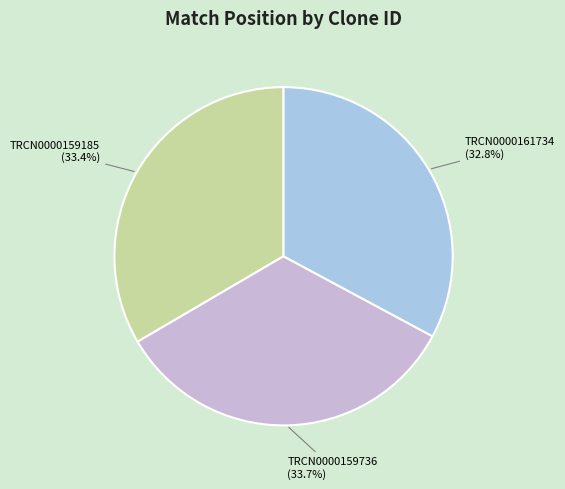

What is the smallest slice in the pie chart?

TRCN0000161734